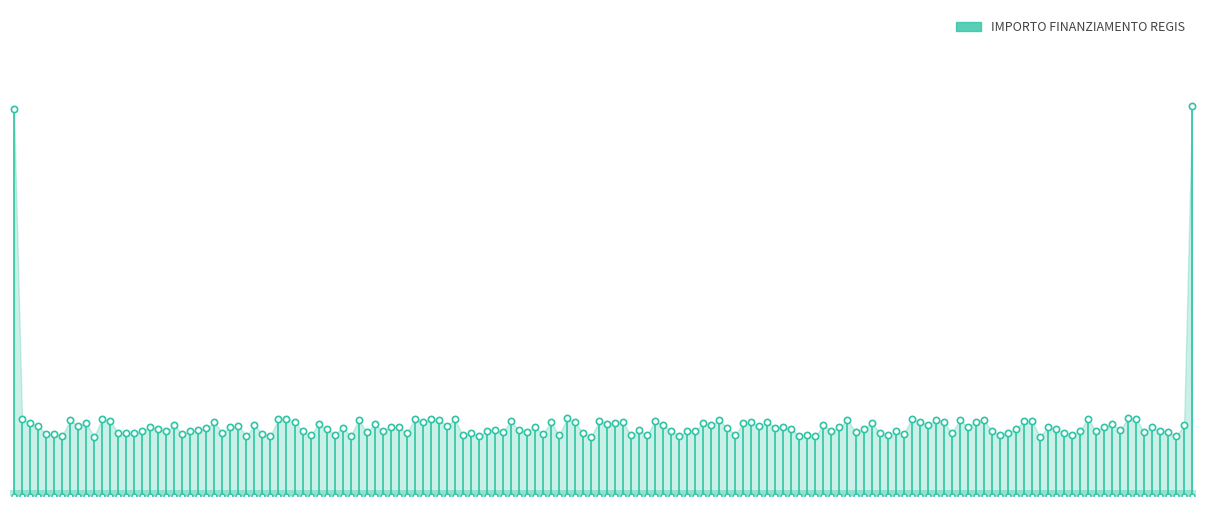

What is the maximum value shown in the chart?

20268.7